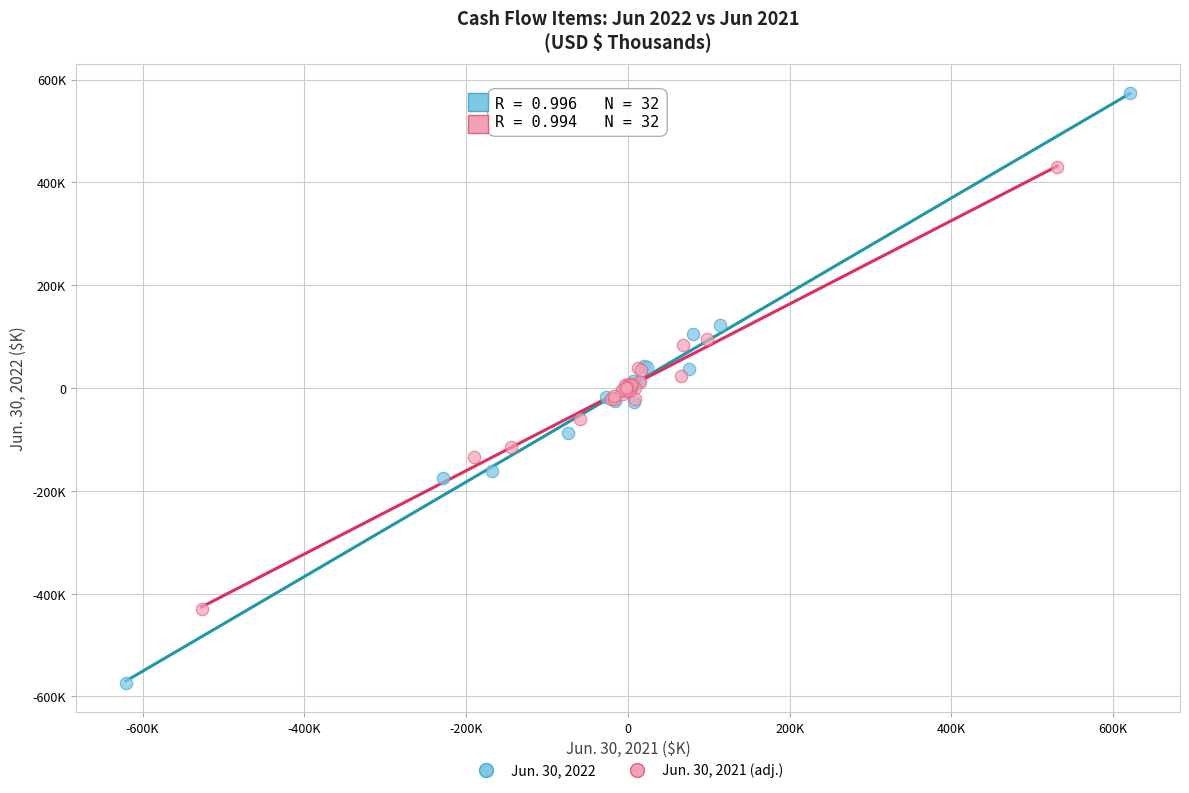

What are all the series names shown in the legend?

Jun. 30, 2022, Jun. 30, 2021 (adj.)